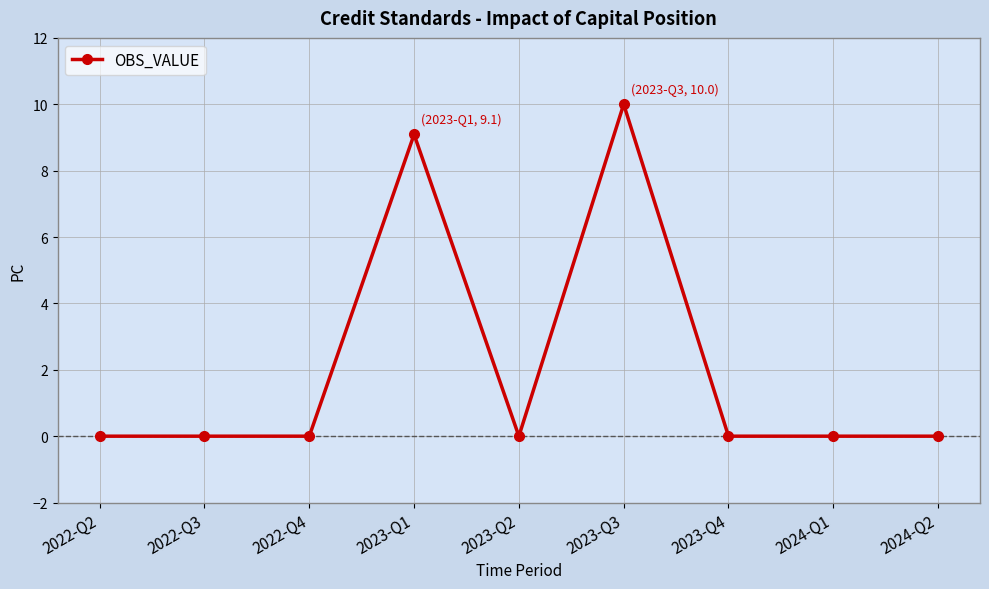

What is the average value?

2.1